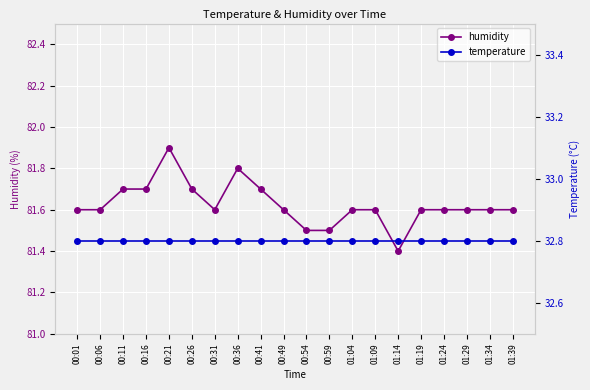

True or false: temperature and humidity cross at least once.

False